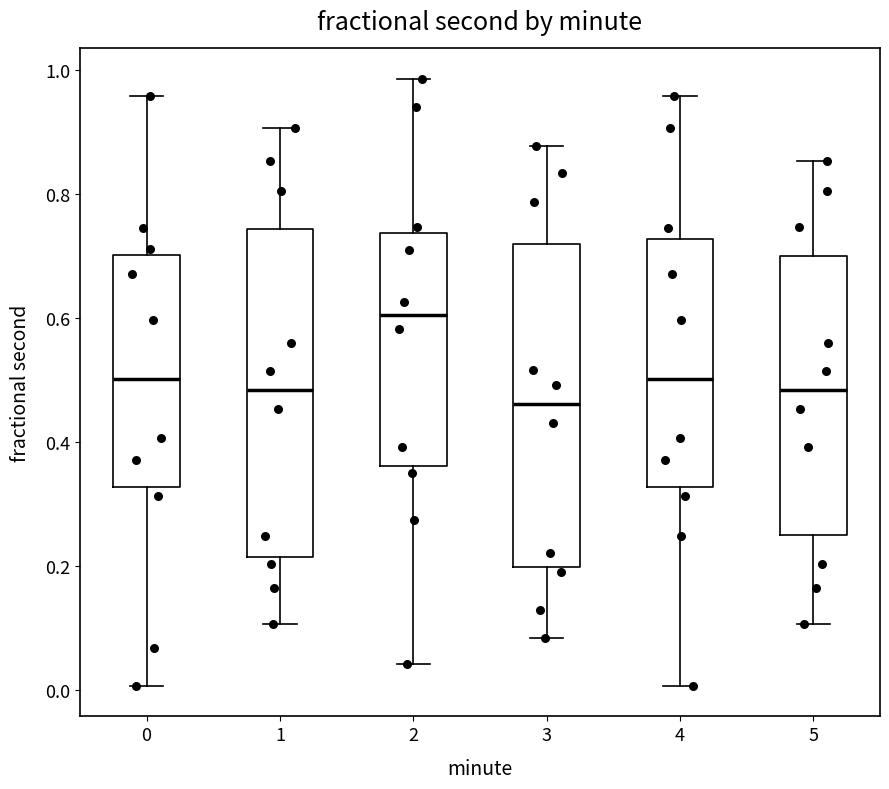

Which box's median line is the lowest?

3